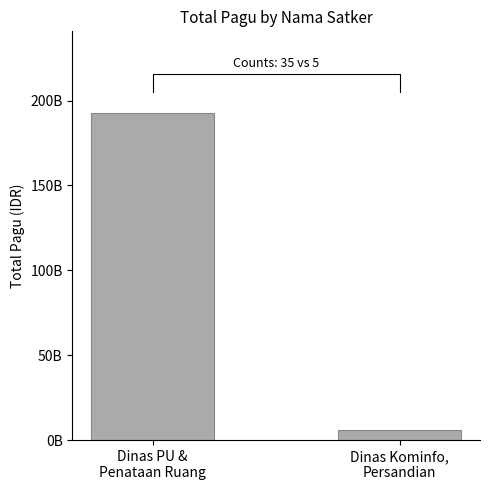

What is the ratio of the value at Dinas PU &
Penataan Ruang to the value at Dinas Kominfo,
Persandian?

31.5